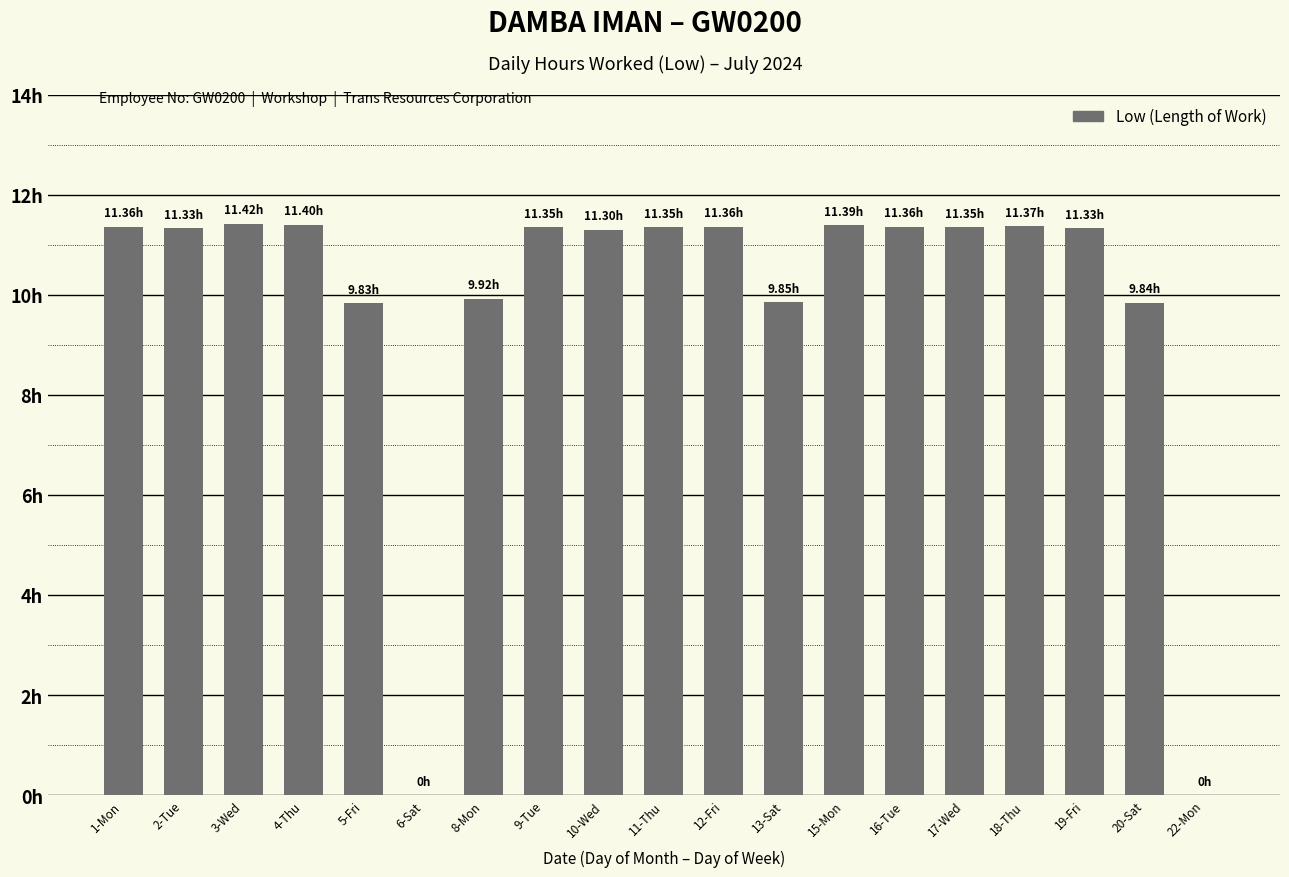

Are the bars grouped side by side (vs. stacked)?

No